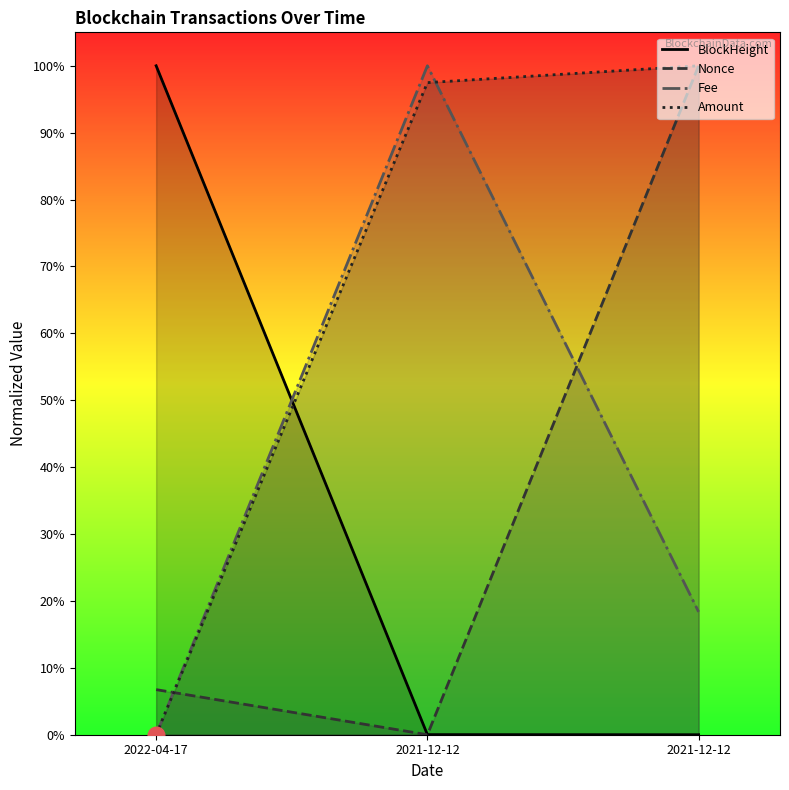

At which category does the chart reach its minimum across all series?

2021-12-12